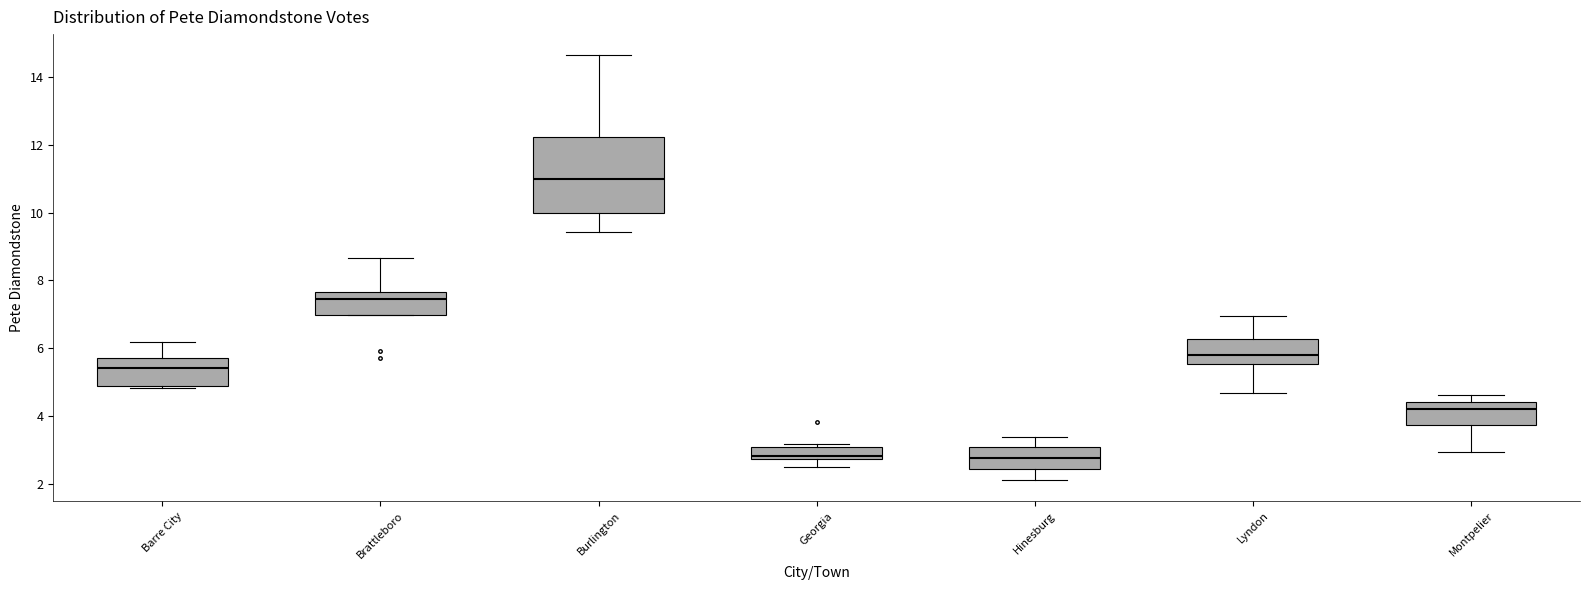

Comparing the boxes themselves (not the whiskers), which one is the tallest?

Burlington